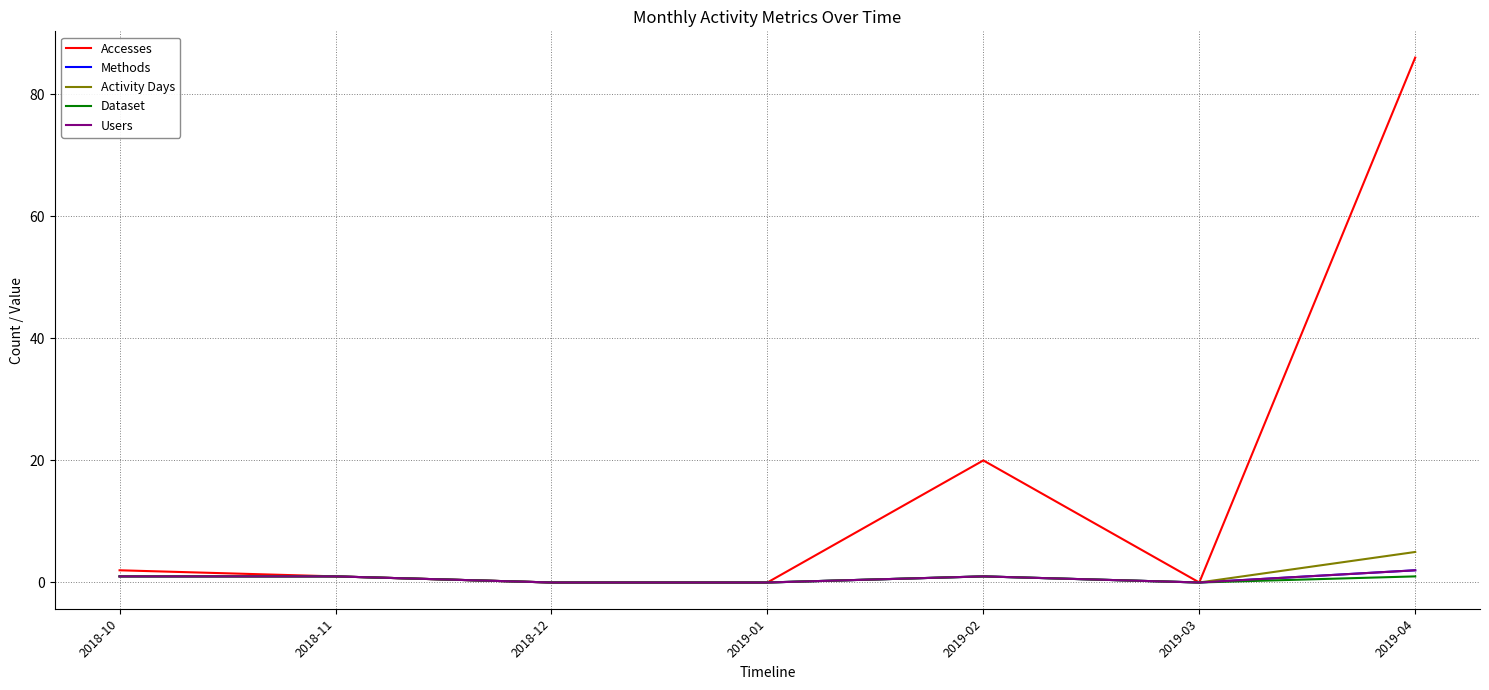

What position from the left is 2019-03?

6